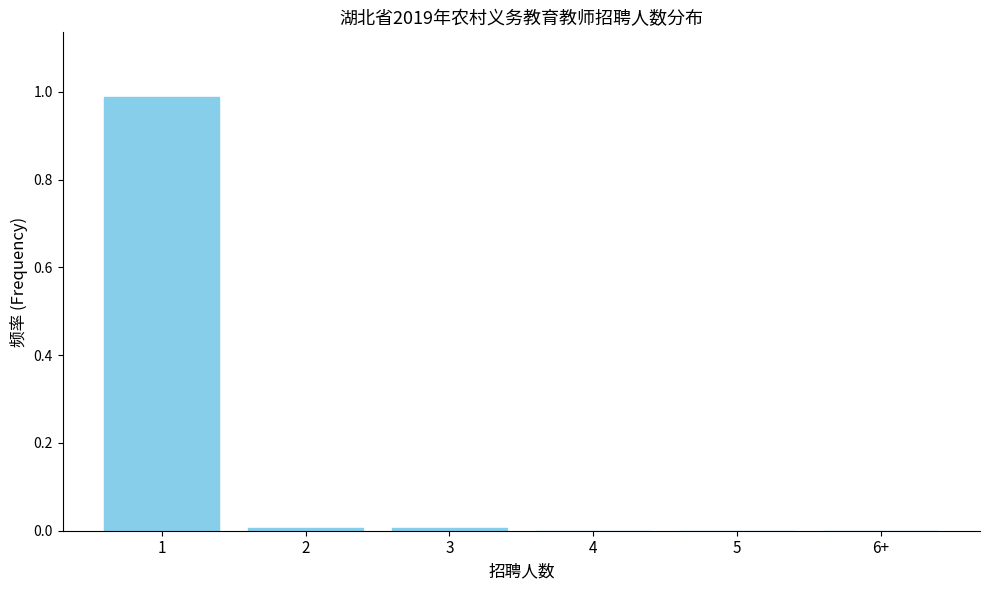

The value at 6+ is 0.6. True or false?

False